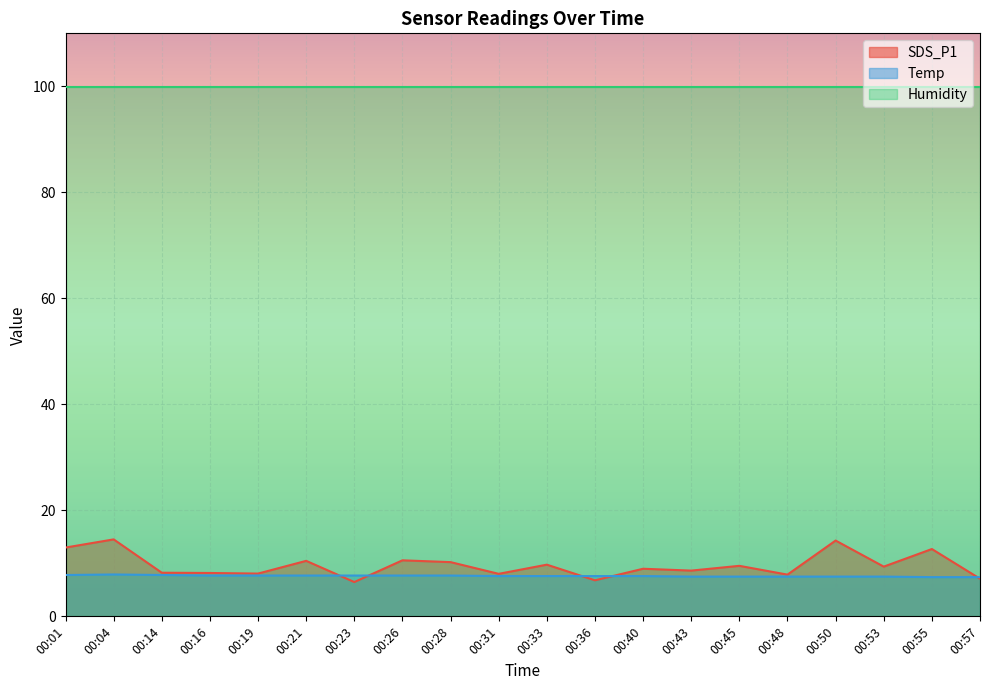

How many lines are shown in the chart?

3